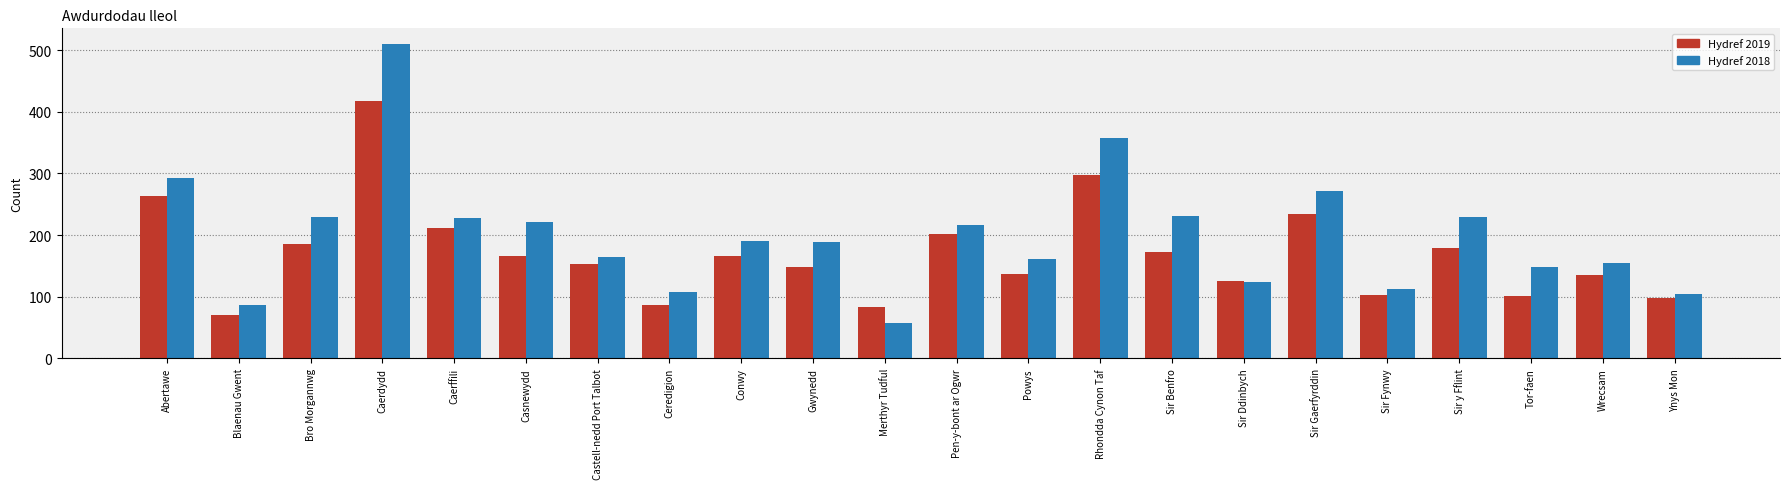

At which label is Hydref 2019 closest to 244?

Sir Gaerfyrddin